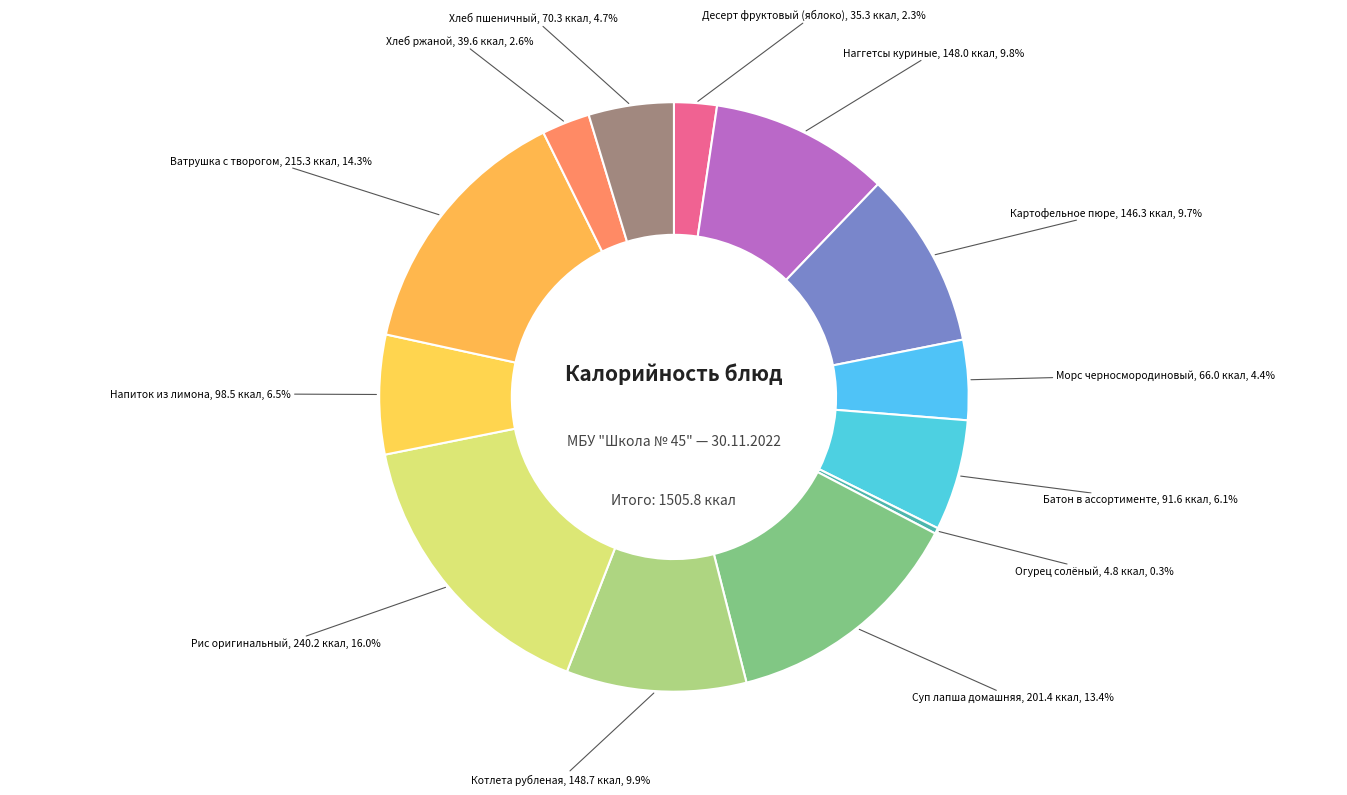

How many slices are in this pie chart?

13